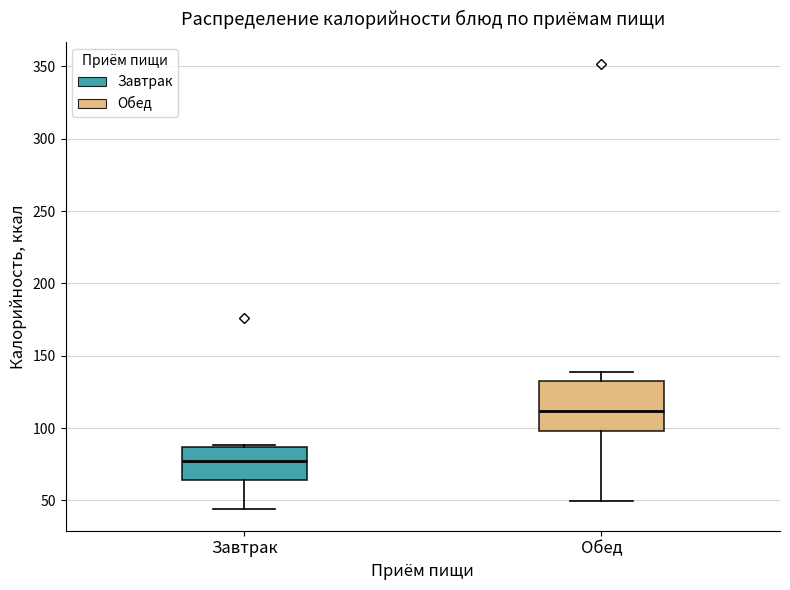

Reading left to right, transcribe this box plot: for each box, give where its median line is, the range the box spans, and where its two whiskers end, as read against the y-axis. The values are not printed on the chart, so give them approximately, as read against the axis.

Завтрак: median 75, box 65 to 85, whiskers 45 to 90
Обед: median 110, box 100 to 135, whiskers 50 to 140